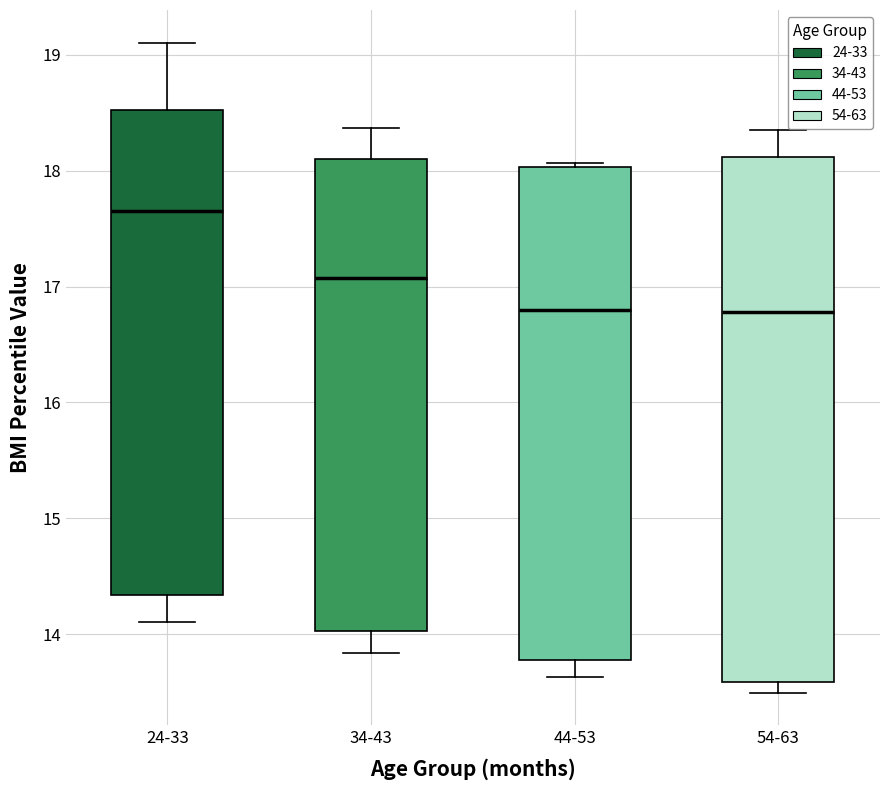

Reading left to right, read every box against the y-axis: the position of its median line, the range the box covers, and the ends of its whiskers. The values are not printed on the chart, so give them approximately, as read against the axis.

24-33: median 17.7, box 14.3 to 18.5, whiskers 14.1 to 19.1
34-43: median 17.1, box 14.0 to 18.1, whiskers 13.8 to 18.4
44-53: median 16.8, box 13.8 to 18.0, whiskers 13.6 to 18.1
54-63: median 16.8, box 13.6 to 18.1, whiskers 13.5 to 18.4